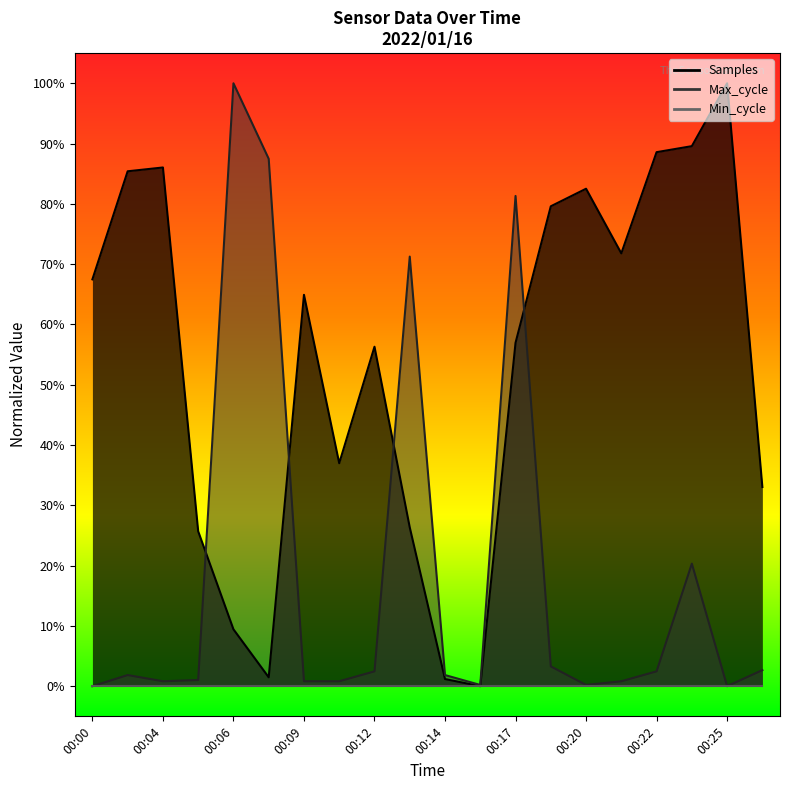

How many values in Samples are above zero?

19